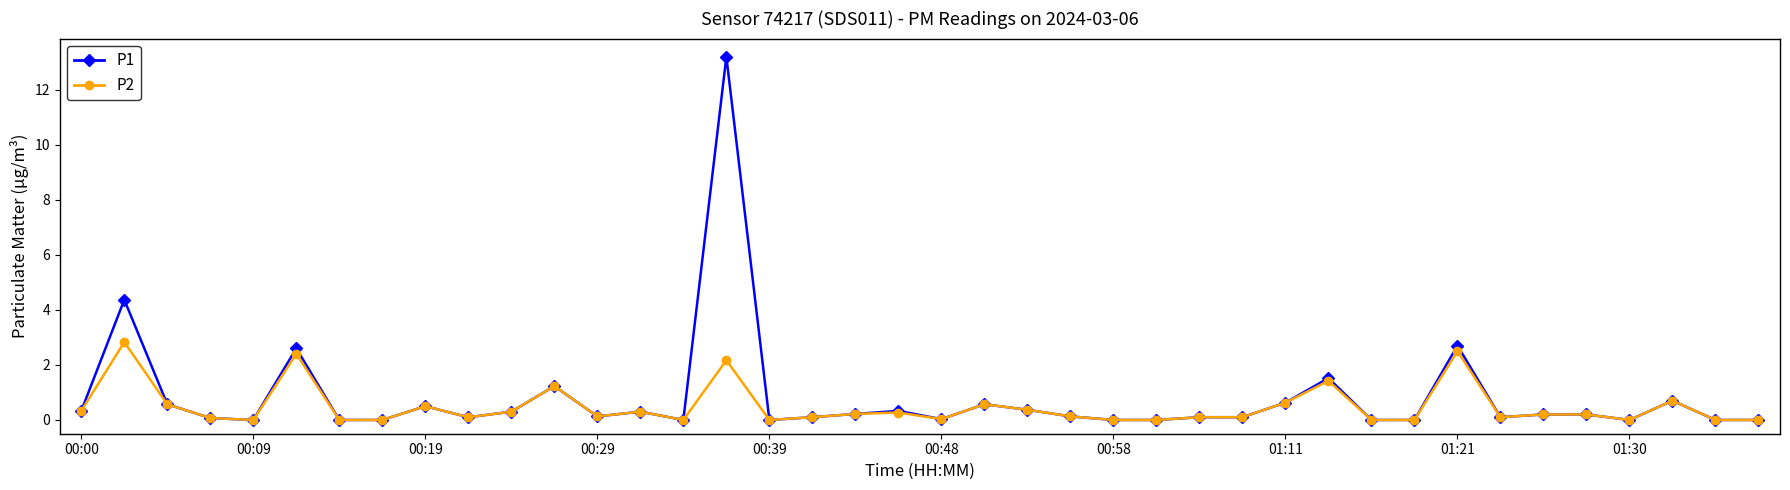

True or false: P2 has more than 2 interior local peaks.

True